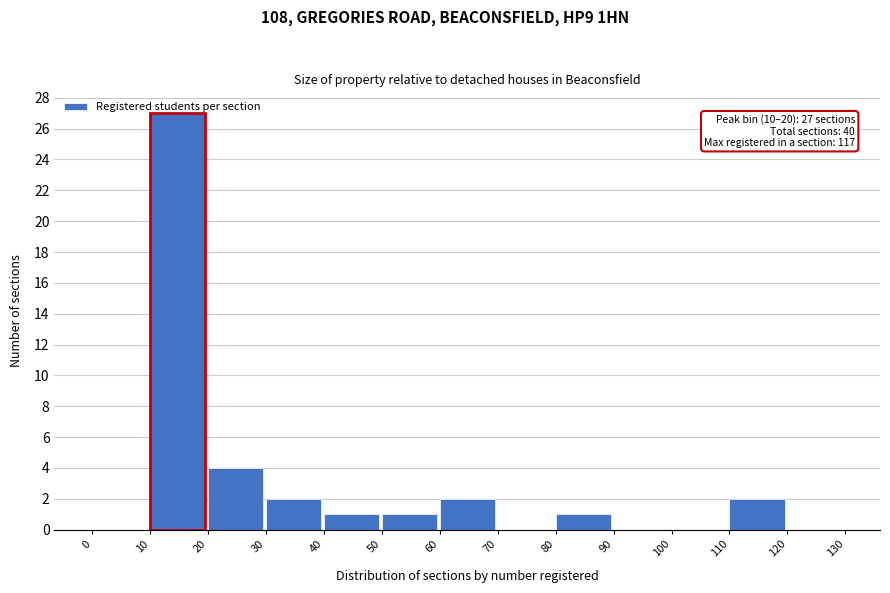

Over which range of the x-axis is the bar tallest?

10 to 20